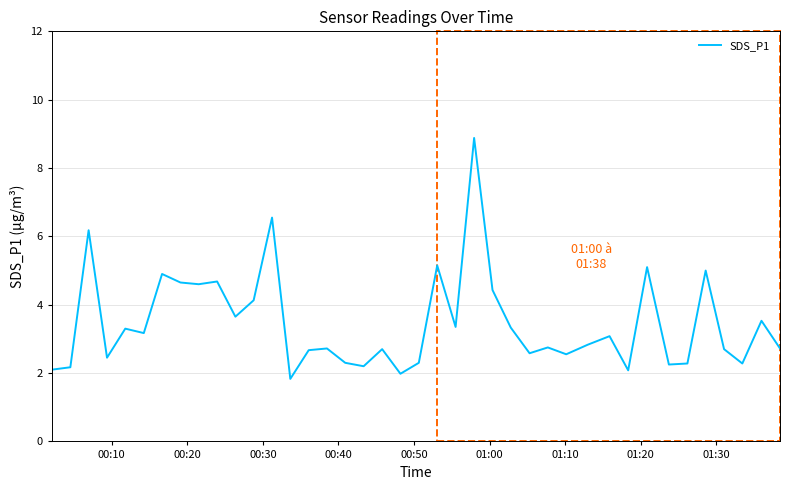

What is the maximum value shown in the chart?

8.9